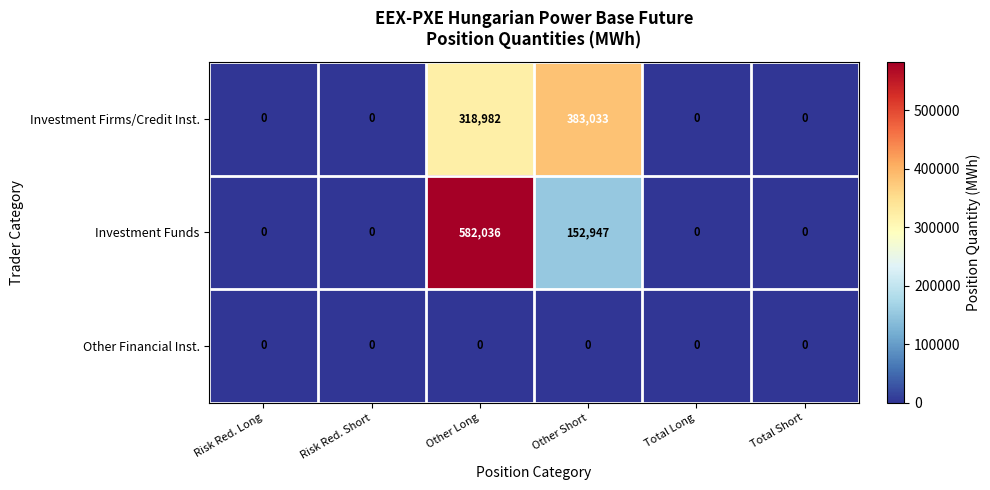

Reading right to left, list all the values displayed in this chart.

Investment Firms/Credit Inst.: 0	0	383033	318982	0	0
Investment Funds: 0	0	152947	582036	0	0
Other Financial Inst.: 0	0	0	0	0	0